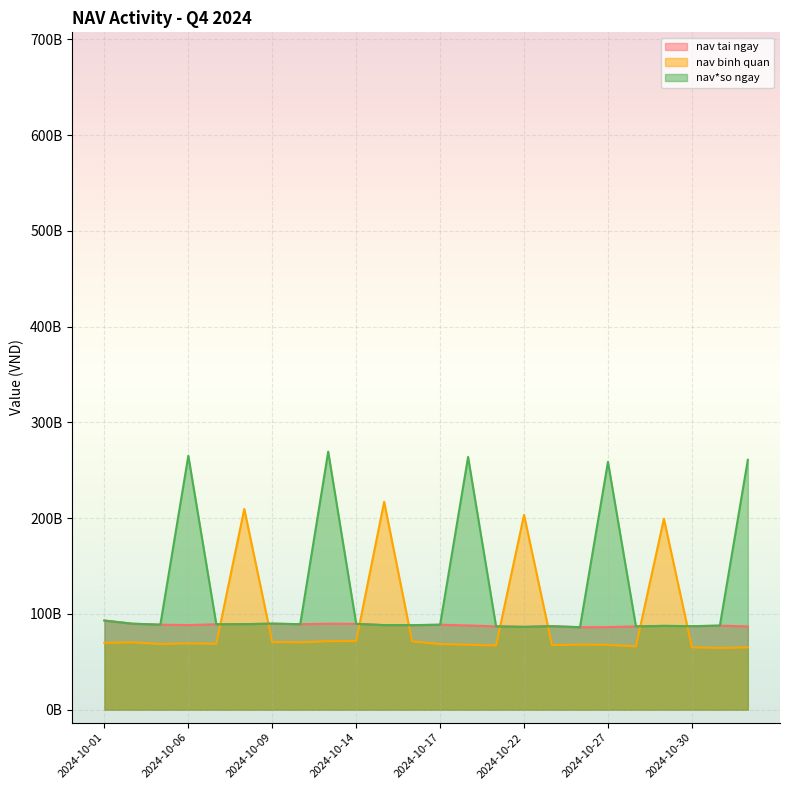

Where is nav*so ngay nearest to the value 177?

2024-10-27